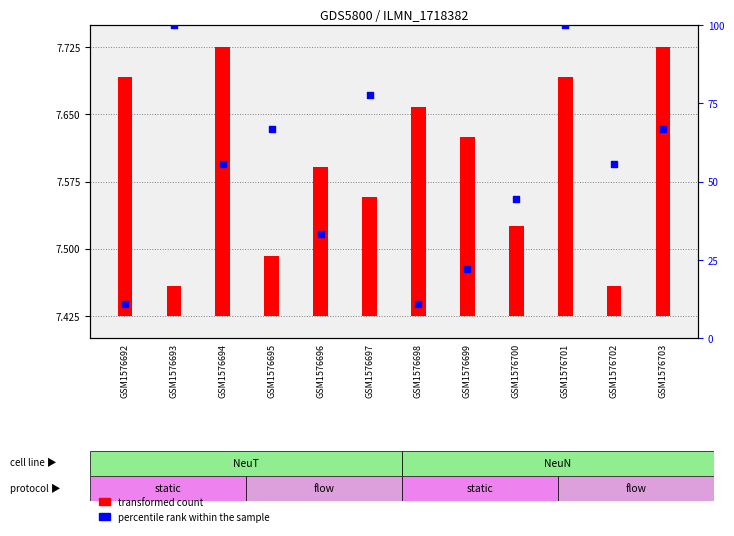

Is the value of transformed count at GSM1576693 greater than the value of percentile rank within the sample at GSM1576698?

No